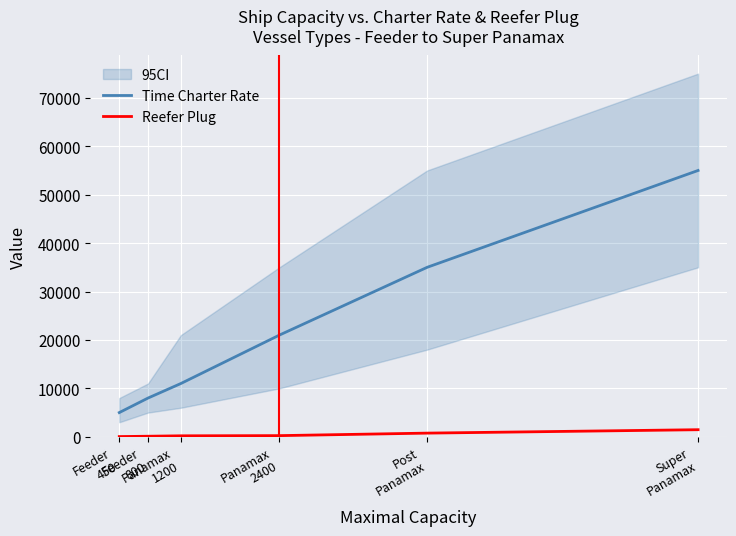

True or false: Time Charter Rate and Reefer Plug cross at least once.

False